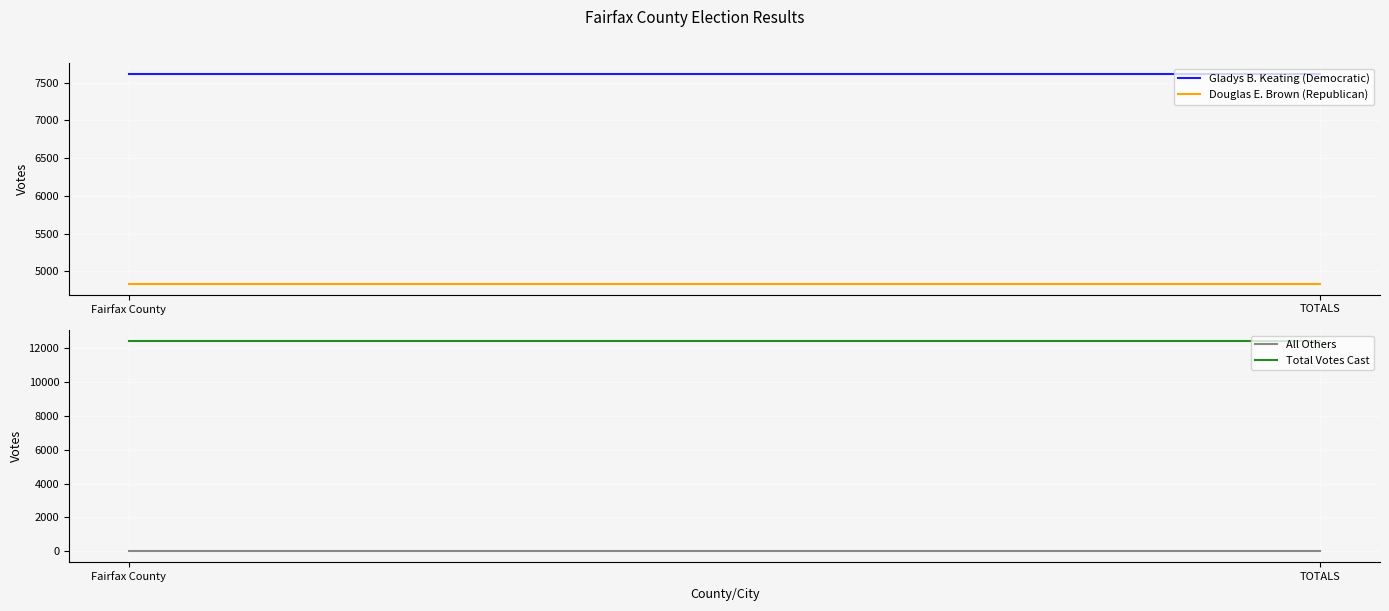

Which has a higher value, TOTALS or Fairfax County?

TOTALS